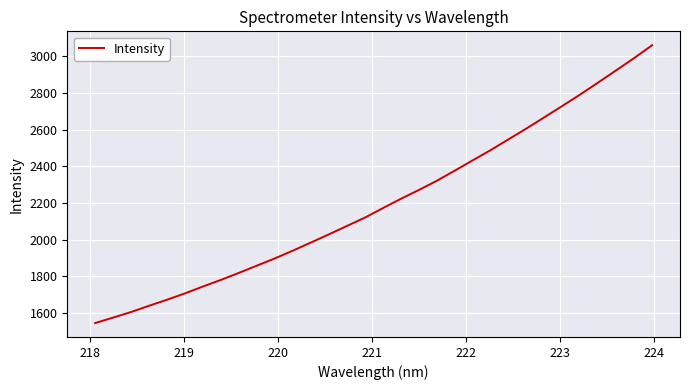

What is the greatest value displayed?

3059.6